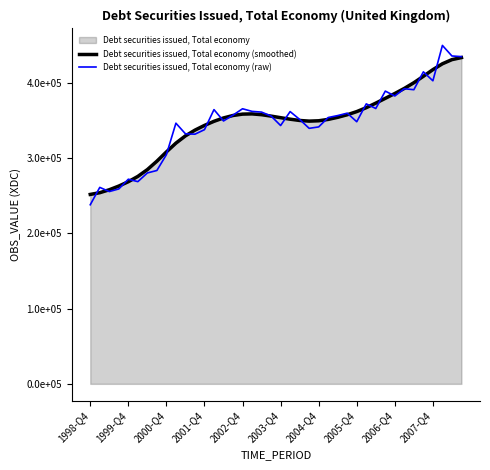

What is the sum of all Debt securities issued, Total economy (raw) values?

13874042